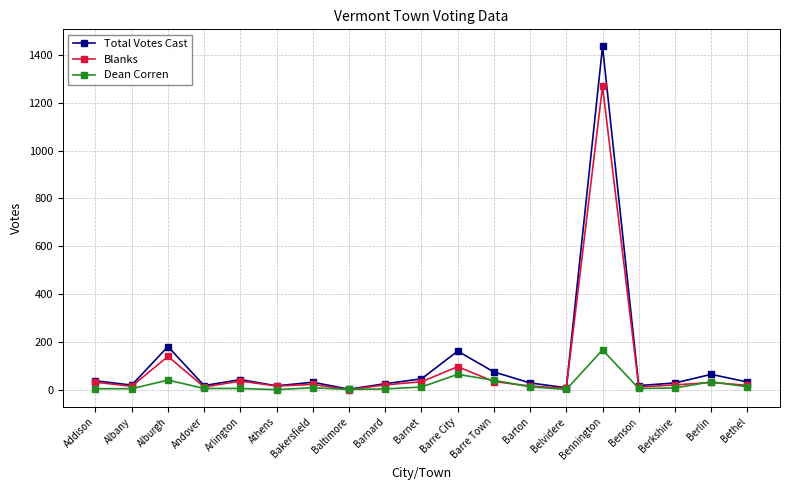

What is the smallest value displayed?

1